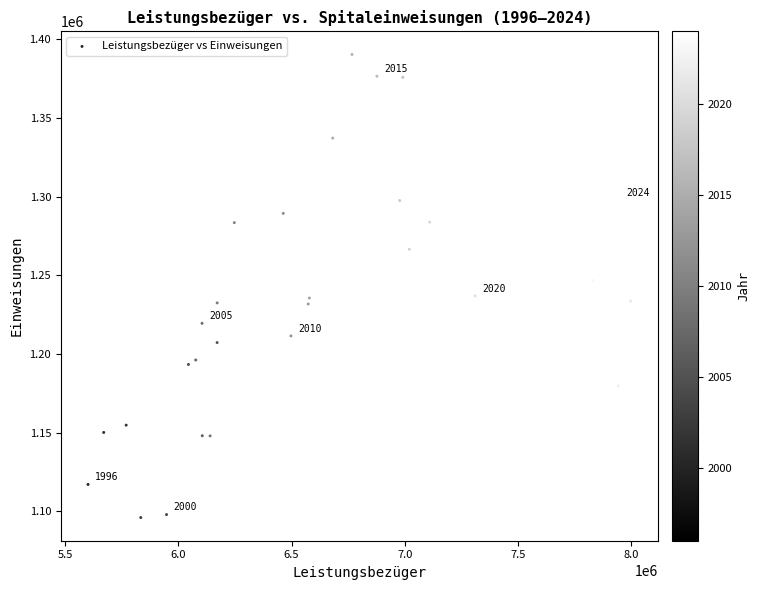

What is the range of X values (max minus min)?

2399140